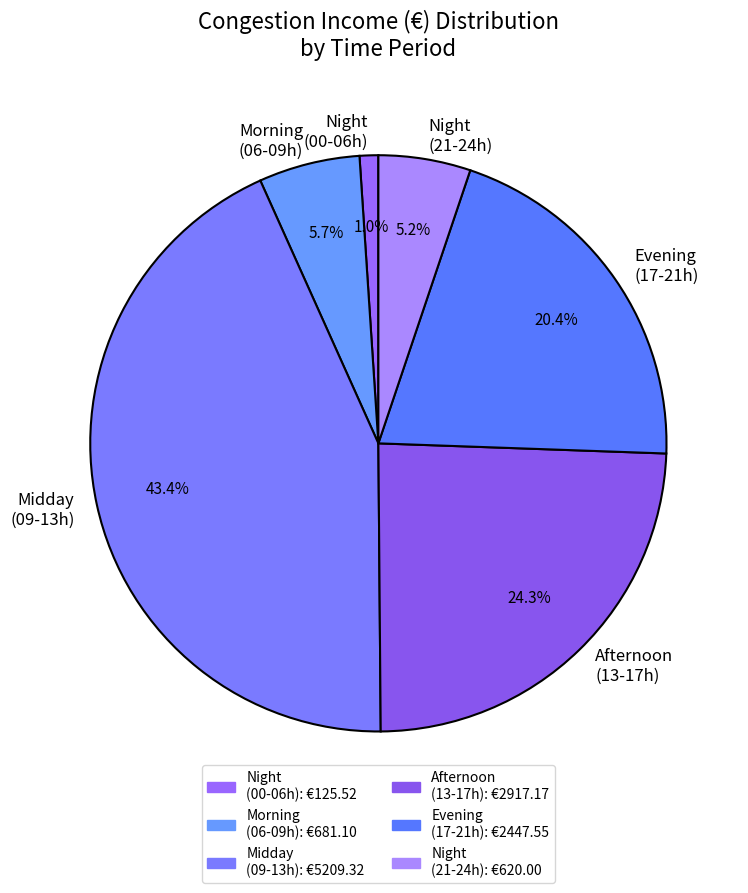

What percentage is NOT represented by Morning (06-09h)?

94.3%